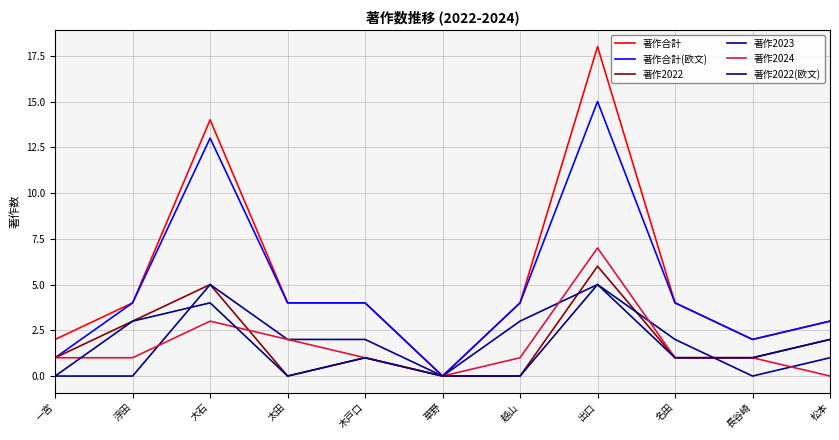

How many interior local peaks does the 著作2022(欧文) series have?

3